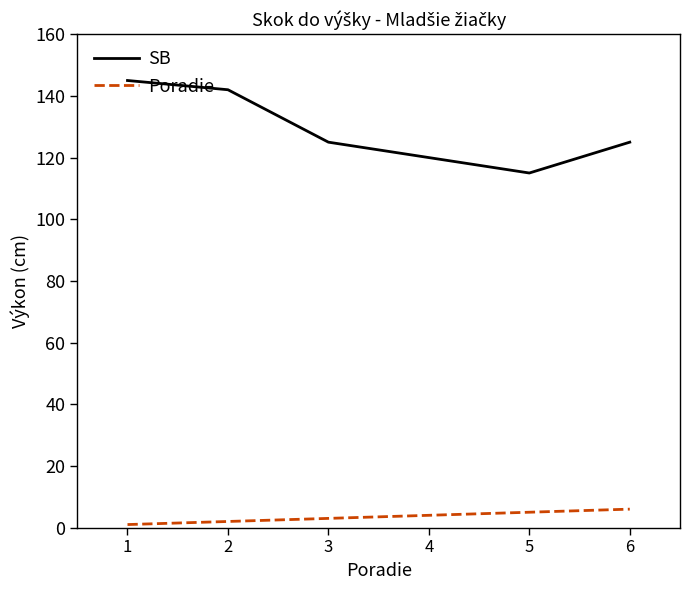

Which series has the widest spread of values?

SB